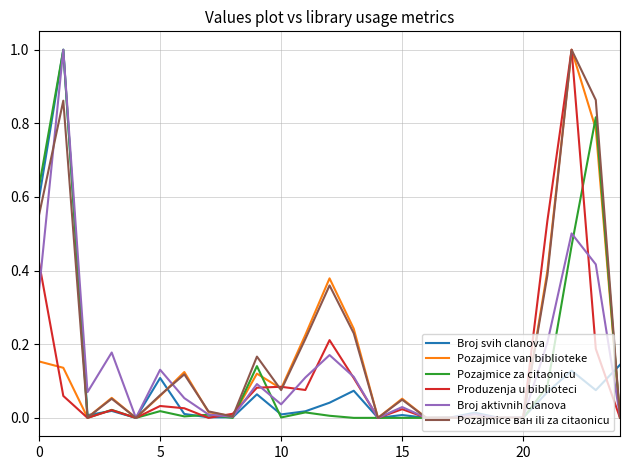

What is the maximum value shown in the chart?

1.0